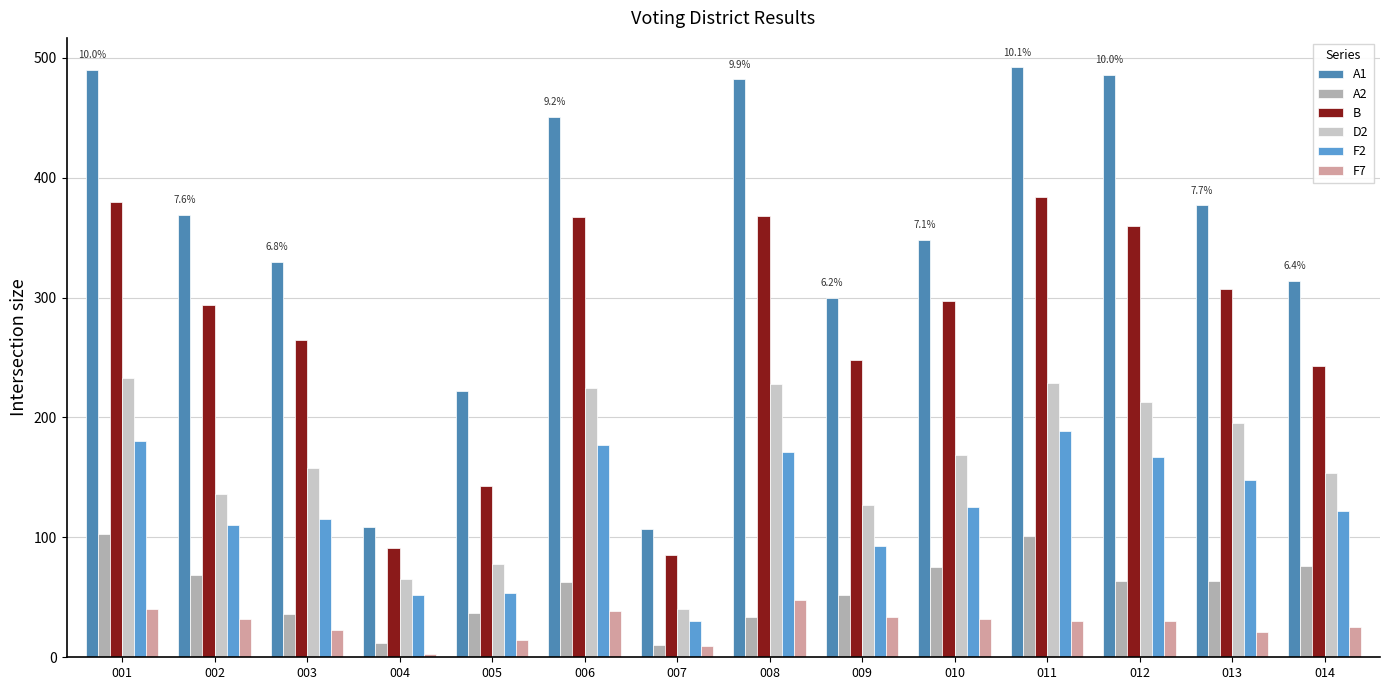

What is the greatest value displayed?

492